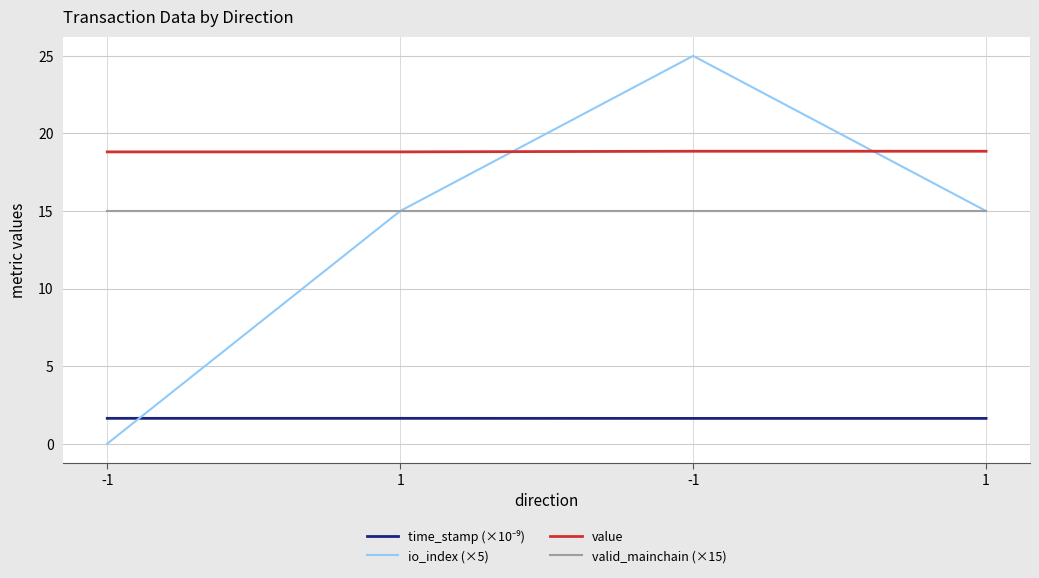

What is the sum of all time_stamp (×10⁻⁹) values?

6.5